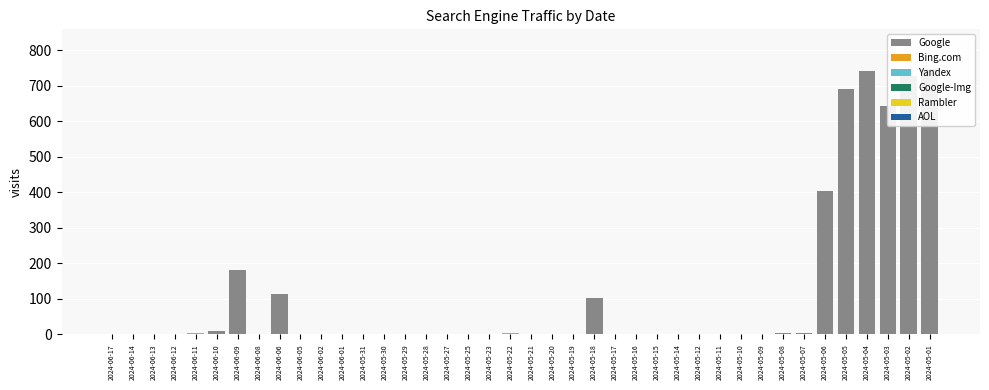

What are all the series names shown in the legend?

Google, Bing.com, Yandex, Google-Img, Rambler, AOL